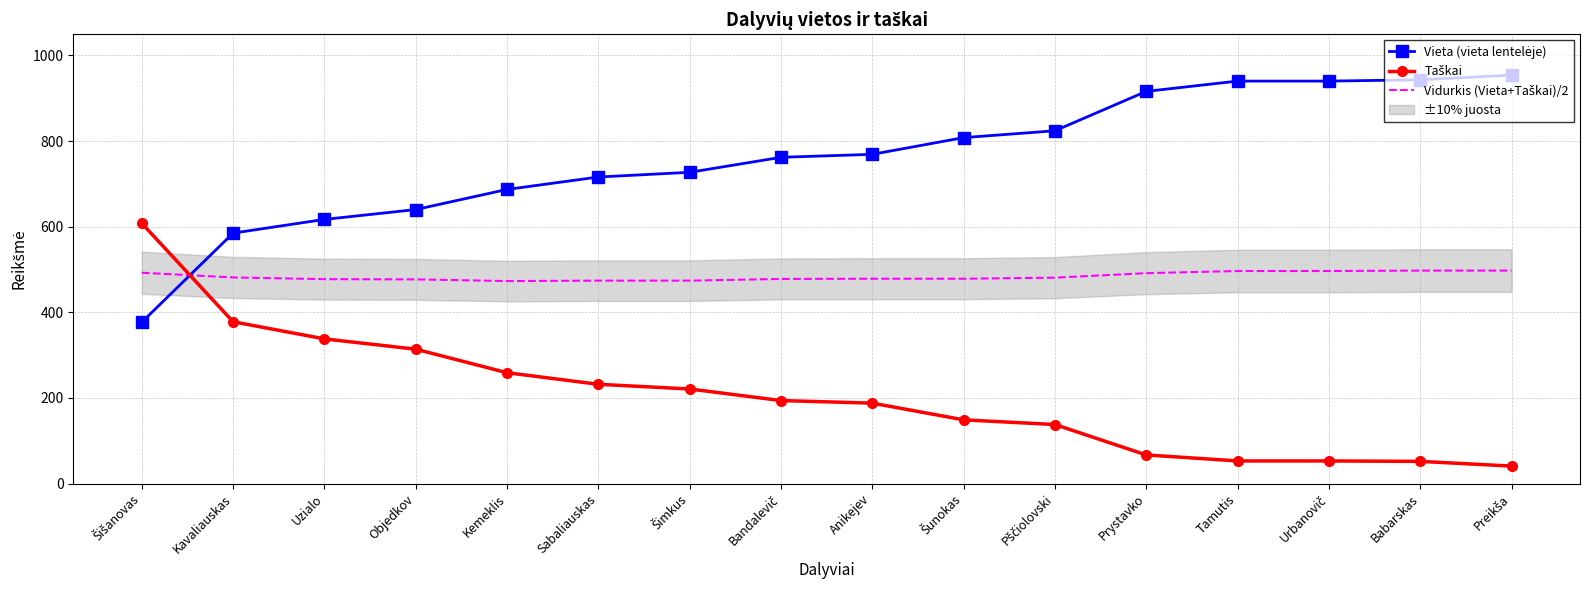

At which label does Vieta (vieta lentelėje) reach its minimum?

Šišanovas